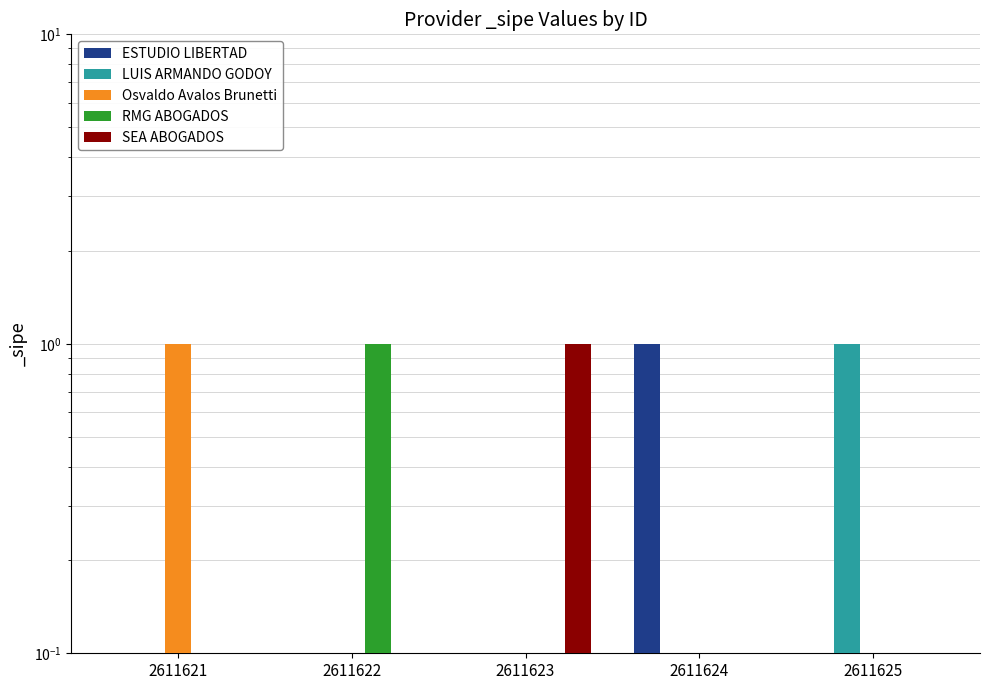

Is it true that ESTUDIO LIBERTAD equals 0 at 2611622?

True